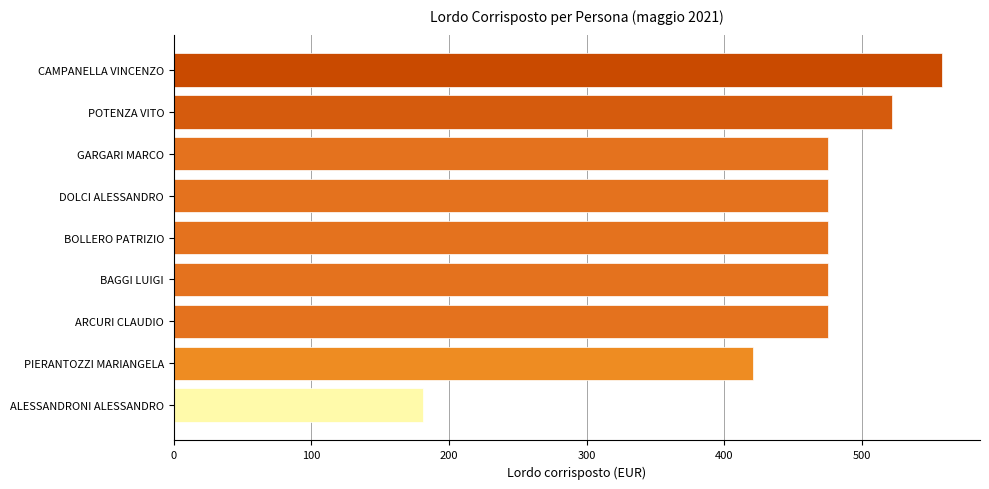

Reading top to bottom, what are all the values shown in this chart?

CAMPANELLA VINCENZO=557.7	POTENZA VITO=521.6	GARGARI MARCO=475.1	DOLCI ALESSANDRO=475.1	BOLLERO PATRIZIO=475.1	BAGGI LUIGI=475.1	ARCURI CLAUDIO=475.1	PIERANTOZZI MARIANGELA=420.9	ALESSANDRONI ALESSANDRO=180.8